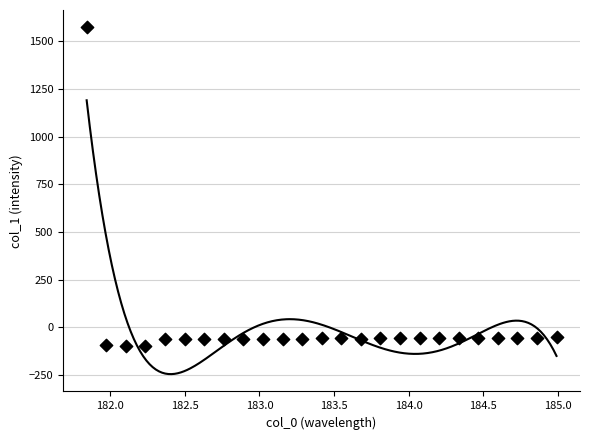

What is the range of X values (max minus min)?

3.1